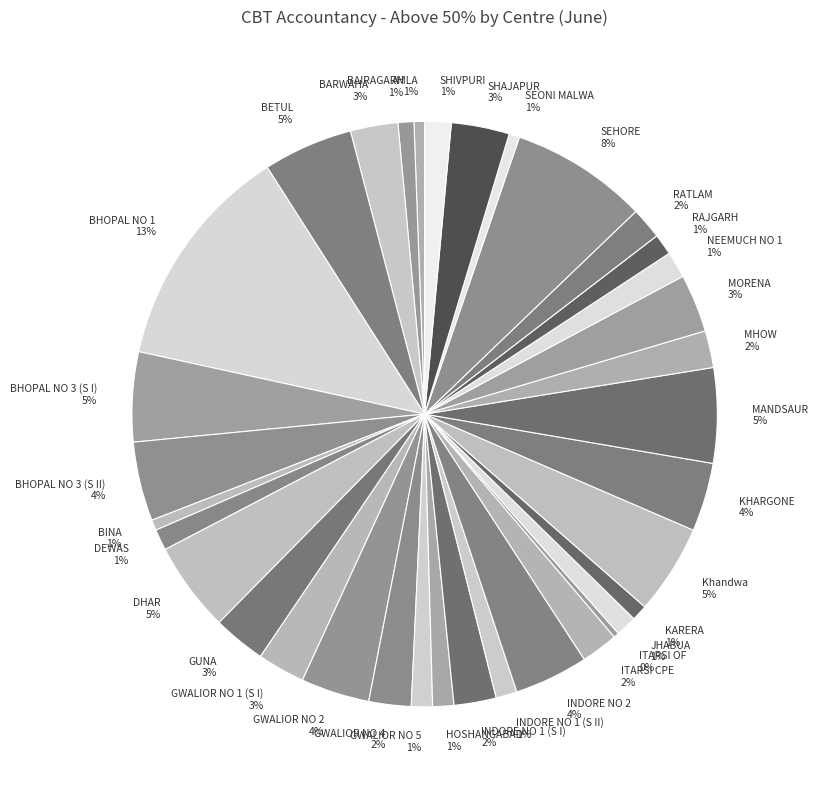

Is the sum of ITARSI CPE and BARWAHA greater than half?

No